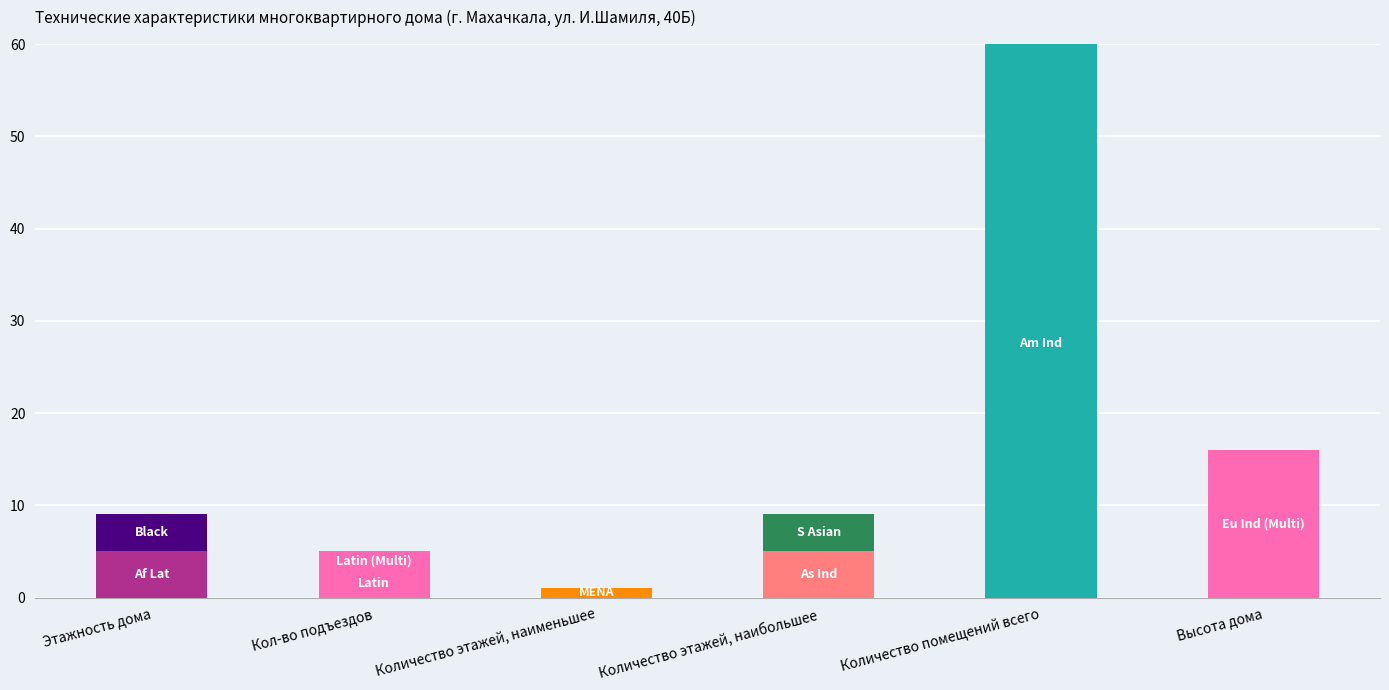

At how many categories does at least one series exceed 28?

1